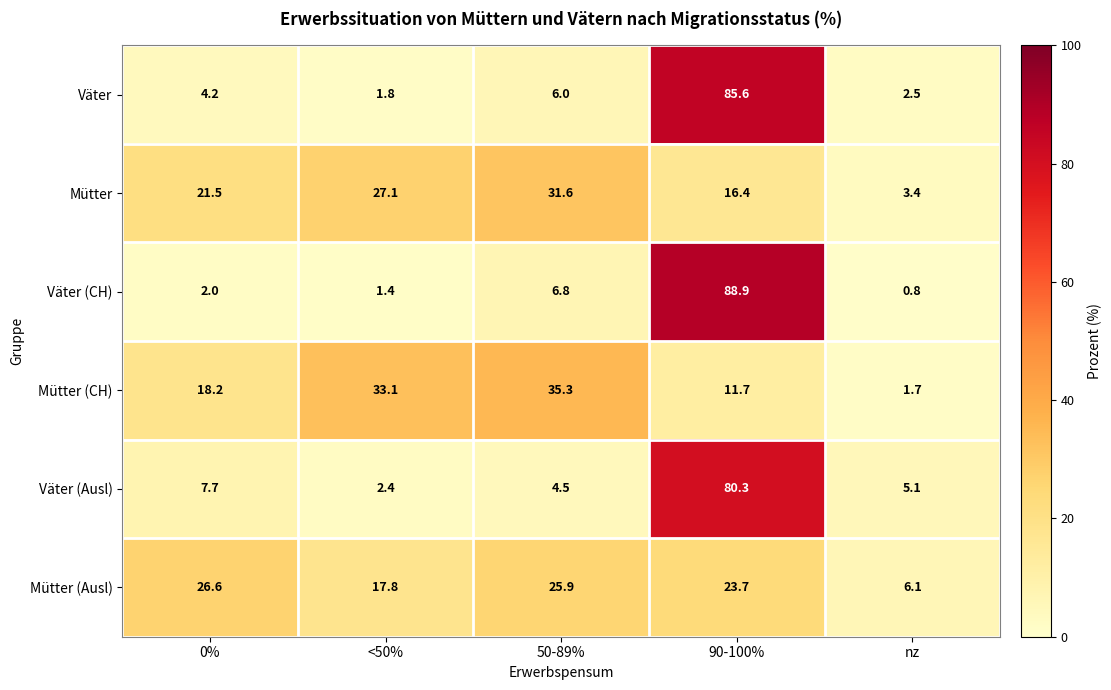

What is the difference between the Mütter values at 50-89% and 90-100%?

15.2